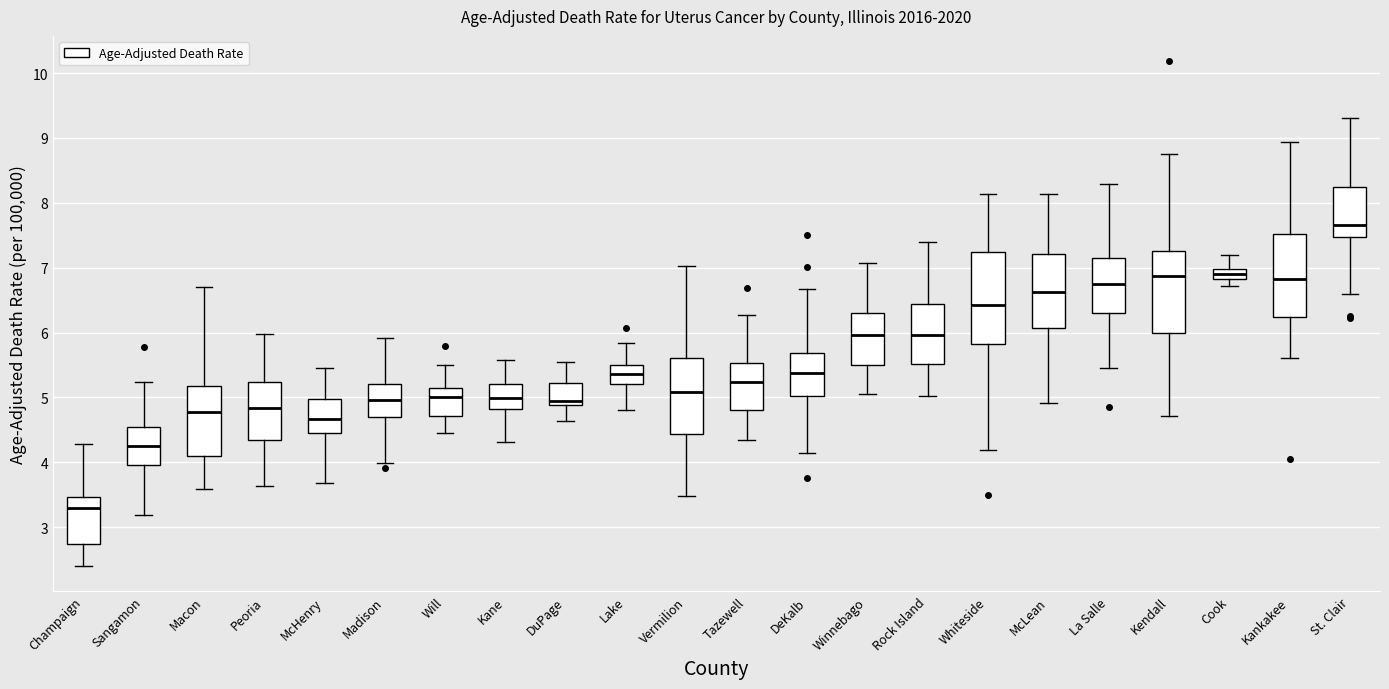

Where is the lower edge of the box for Kankakee on the y-axis? The values are not printed on the chart, so give them approximately, as read against the axis.

6.2